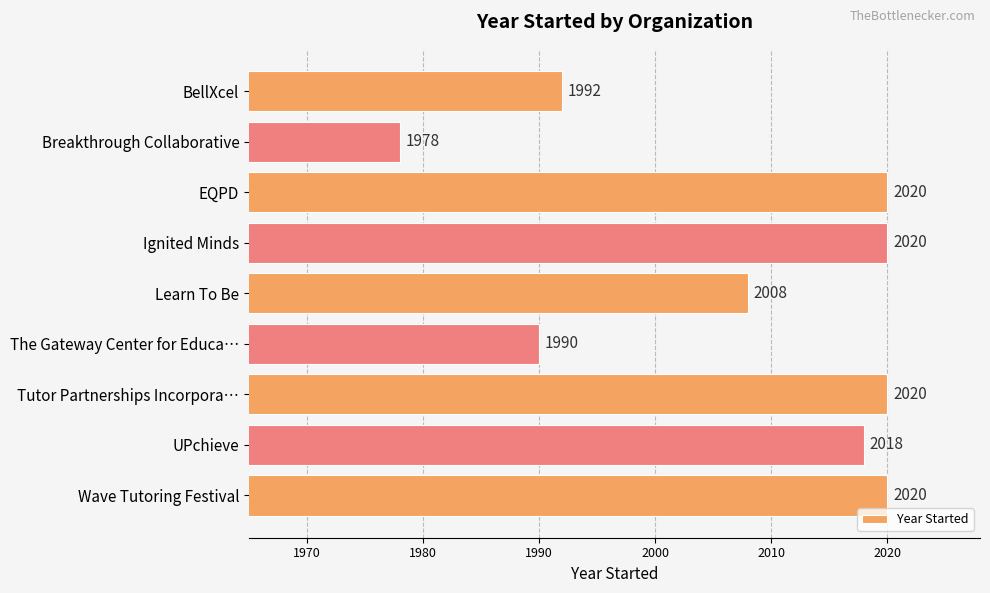

At which label is the value closest to 1999?

BellXcel